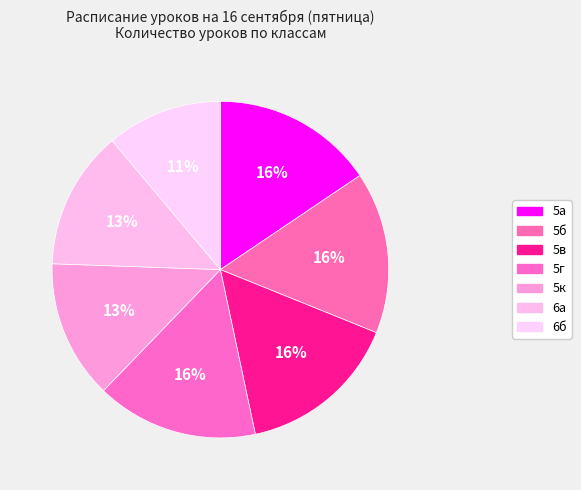

To the nearest percent, what is the combined percentage of 5в and 5к?

29%